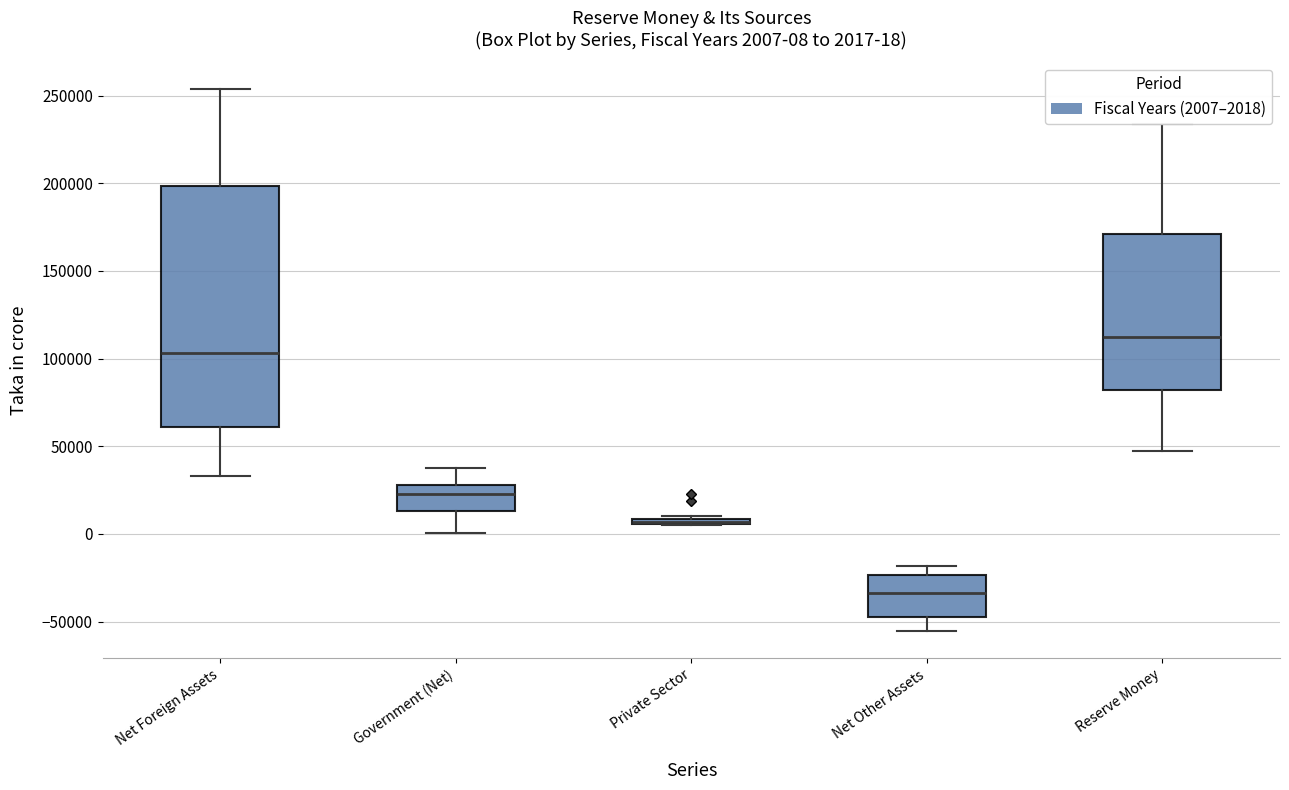

Which box is the tallest, from its lower edge to its upper edge?

Net Foreign Assets